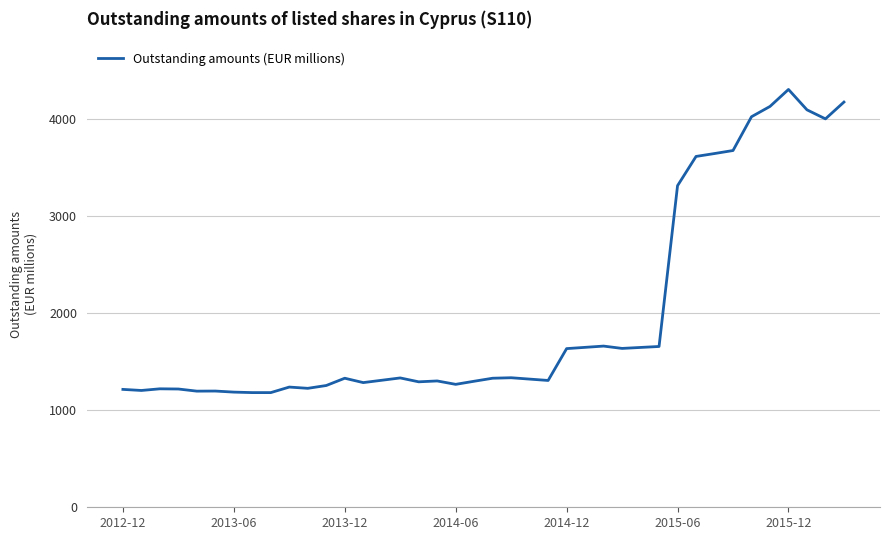

What is the greatest value displayed?

4303